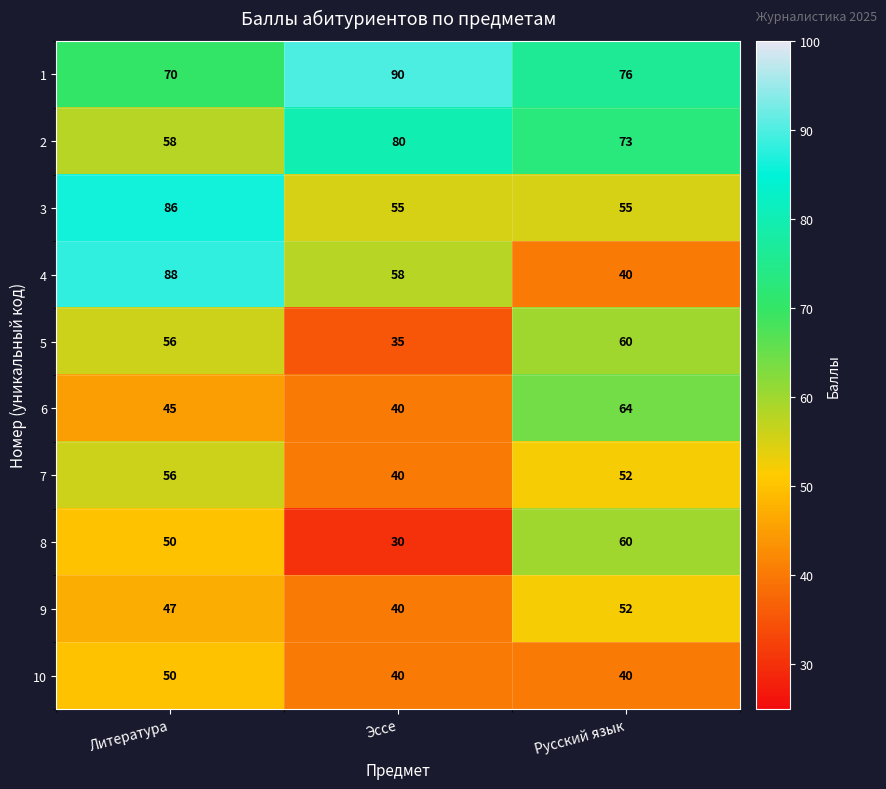

Which series has the largest range (max minus min)?

4